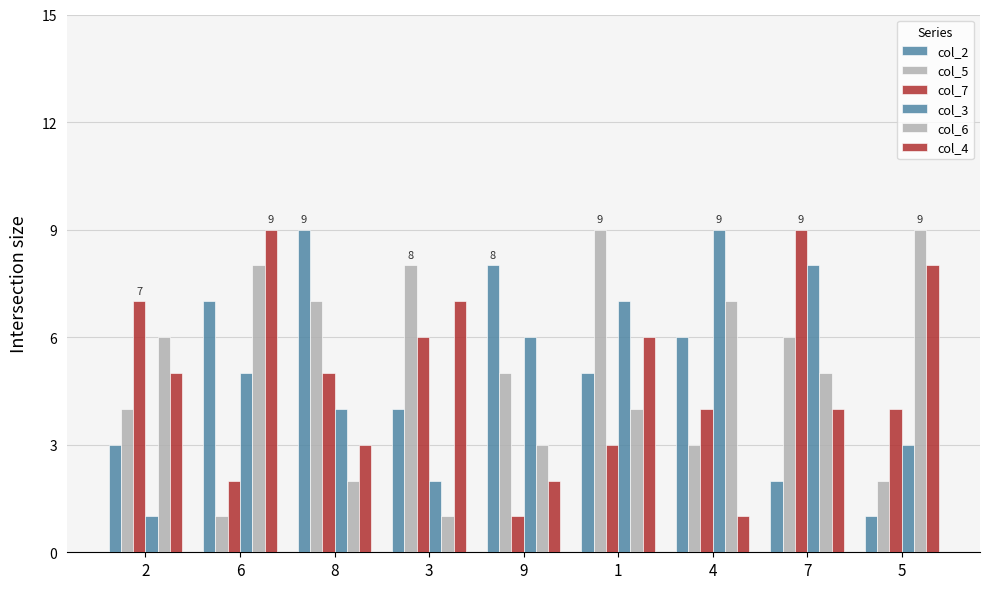

How many values in the col_2 series are below 5?

4